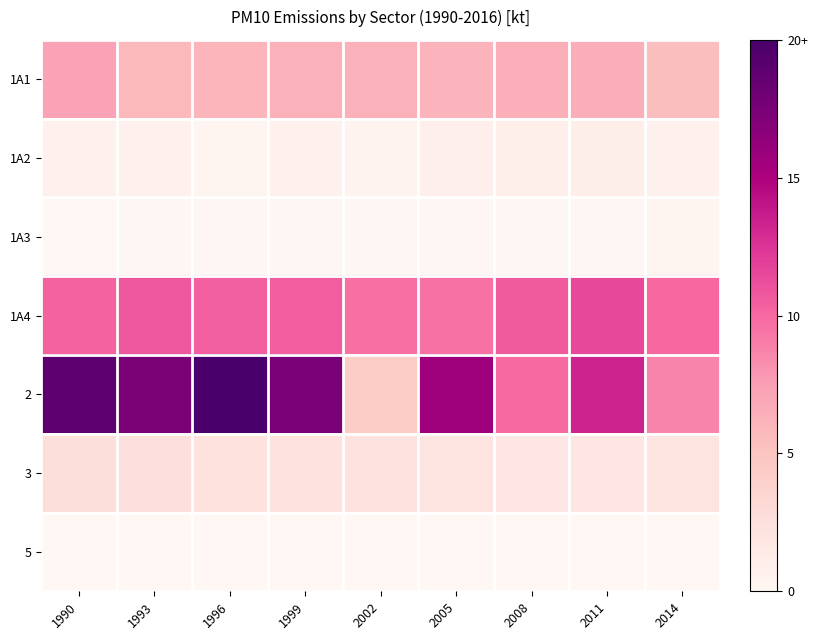

Reading left to right, what are all the values shown in this chart?

1A1: 1990=0.4	1993=0.3	1996=0.3	1999=0.3	2002=0.3	2005=0.3	2008=0.3	2011=0.3	2014=0.3
1A2: 1990=0.0	1993=0.0	1996=0.0	1999=0.0	2002=0.0	2005=0.0	2008=0.0	2011=0.1	2014=0.0
1A3: 1990=0.0	1993=0.0	1996=0.0	1999=0.0	2002=0.0	2005=0.0	2008=0.0	2011=0.0	2014=0.0
1A4: 1990=0.5	1993=0.5	1996=0.5	1999=0.5	2002=0.5	2005=0.5	2008=0.5	2011=0.6	2014=0.5
2: 1990=1.0	1993=0.9	1996=1.0	1999=0.9	2002=0.2	2005=0.8	2008=0.5	2011=0.7	2014=0.4
3: 1990=0.1	1993=0.1	1996=0.1	1999=0.1	2002=0.1	2005=0.1	2008=0.1	2011=0.1	2014=0.1
5: 1990=0.0	1993=0.0	1996=0.0	1999=0.0	2002=0.0	2005=0.0	2008=0.0	2011=0.0	2014=0.0